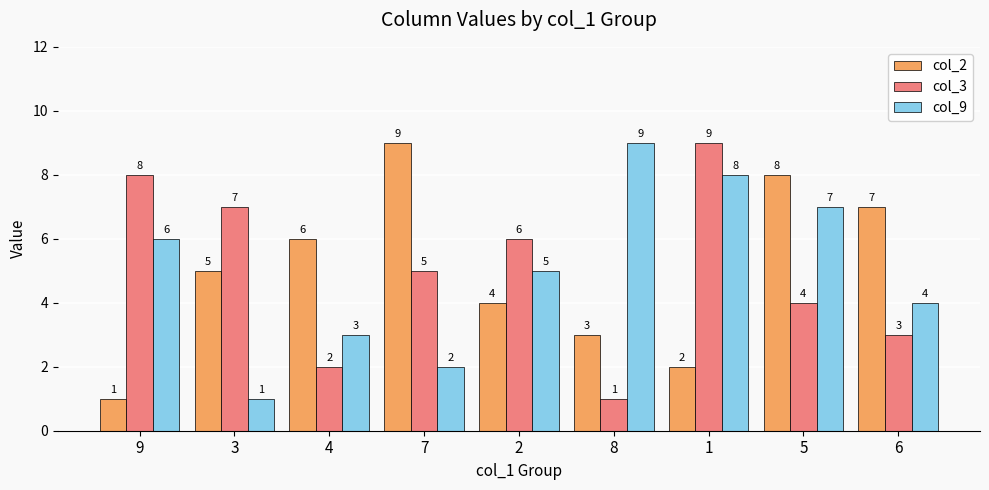

The col_3 series shows 2 at 3. True or false?

False